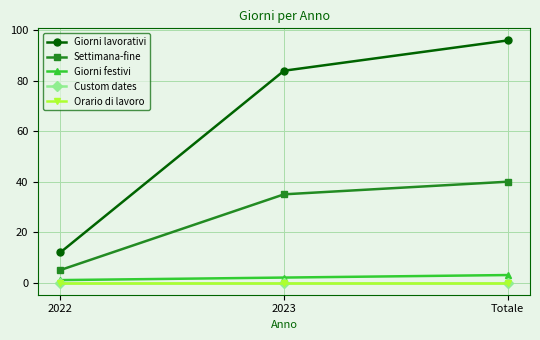

Which series has the largest total across all categories?

Giorni lavorativi